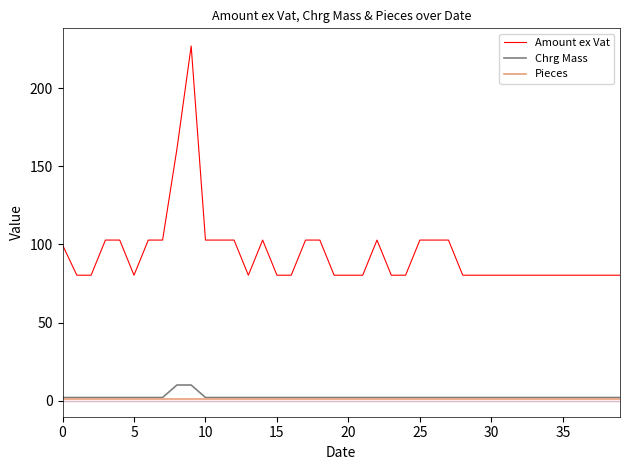

True or false: Pieces and Amount ex Vat intersect in this chart.

False